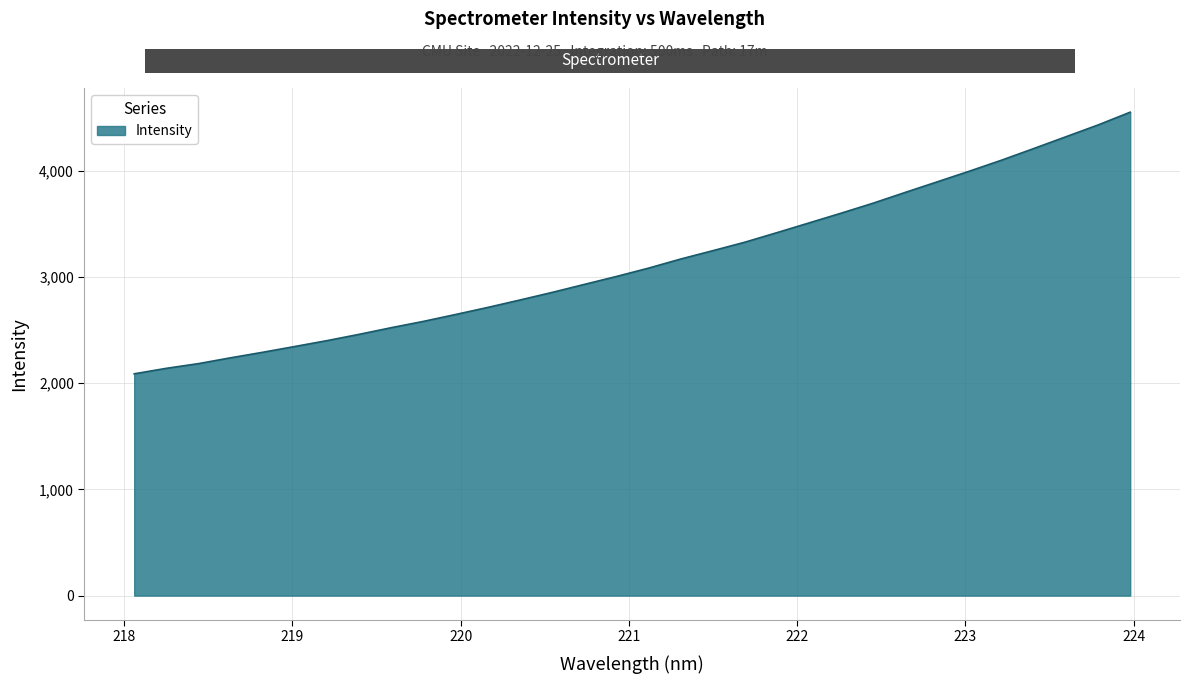

What is the difference between the maximum and minimum values?

2463.9